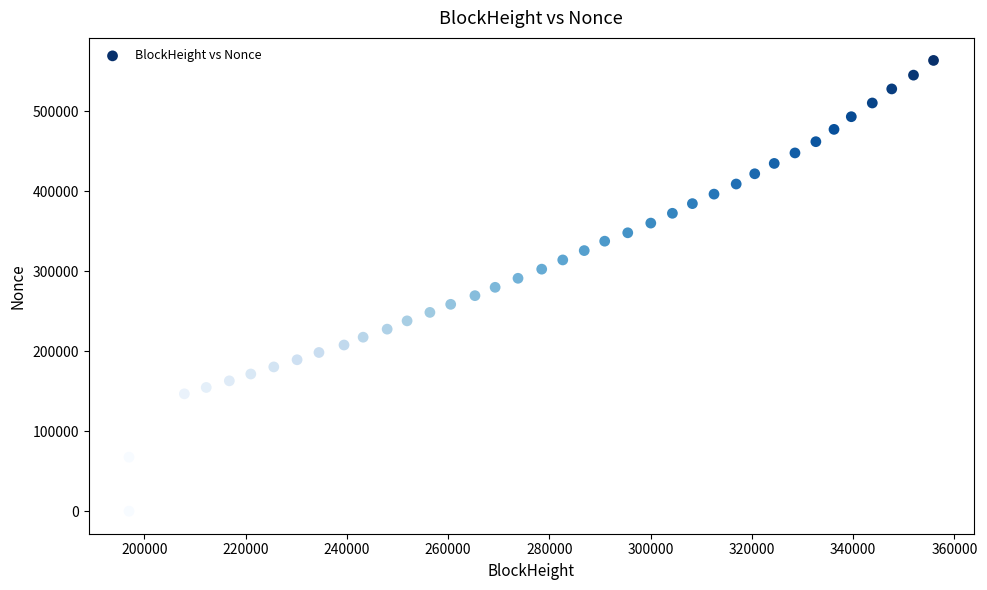

What is the range of Y values (max minus min)?

563728